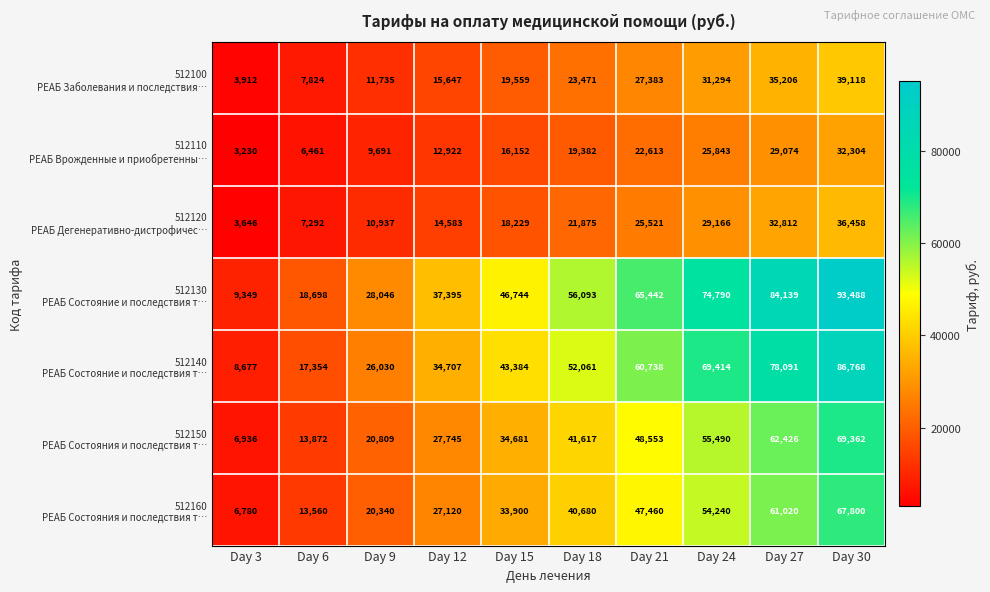

What is the total value across all series at Day 6?

85061